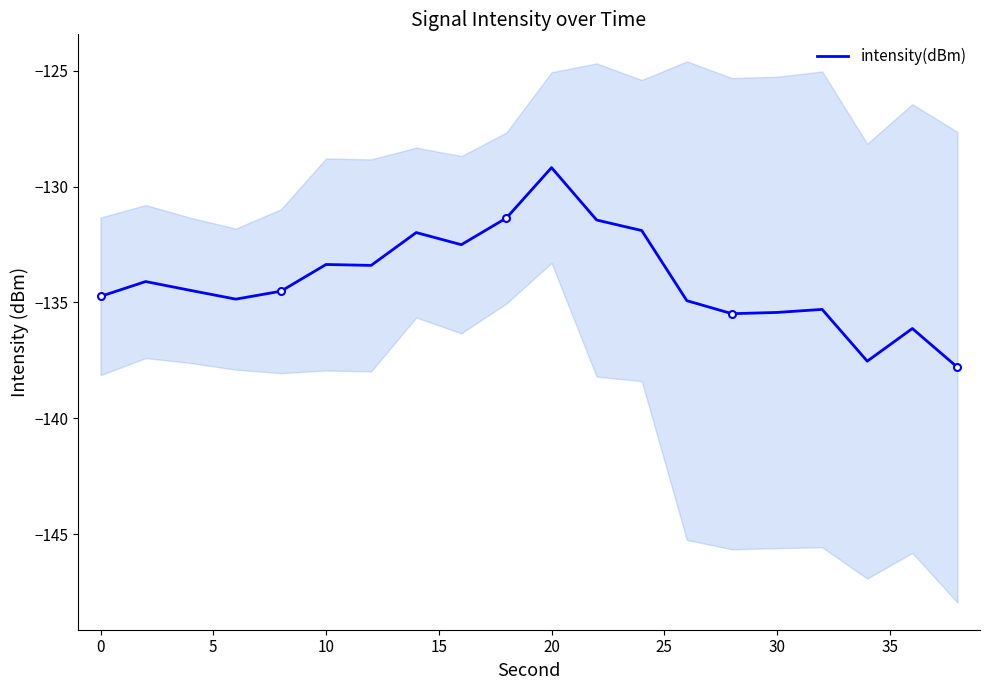

How many interior local valleys (lower than both neighbors) does the data have?

5